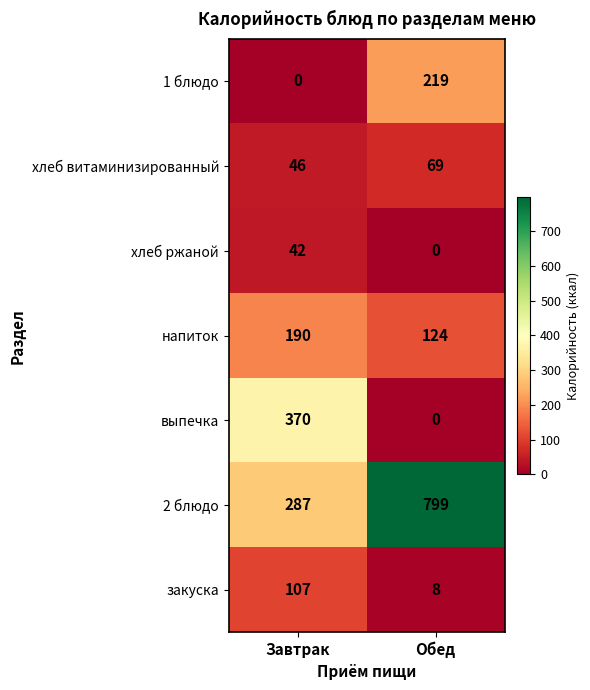

List the labels in order of 1 блюдо value, largest first.

Обед, Завтрак